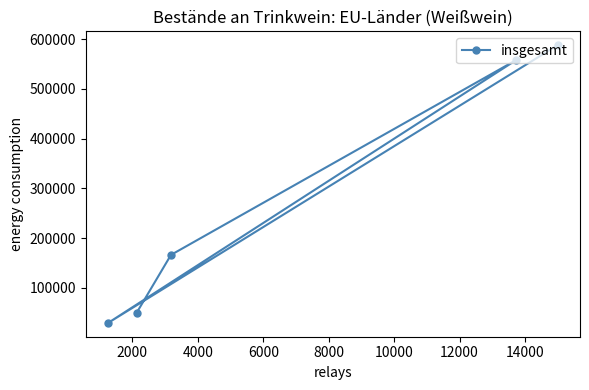

What is the sum of all values?

1391496